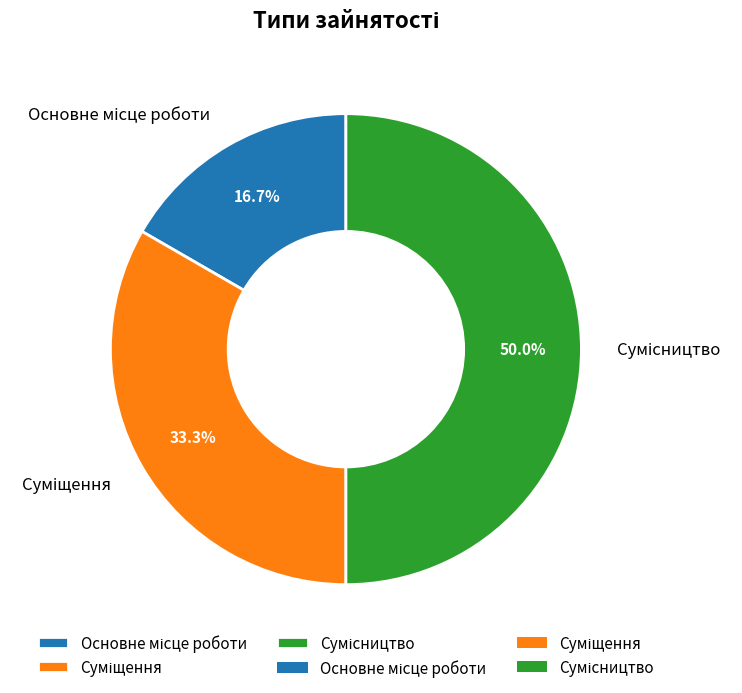

Is there any slice that represents more than half of the pie?

No